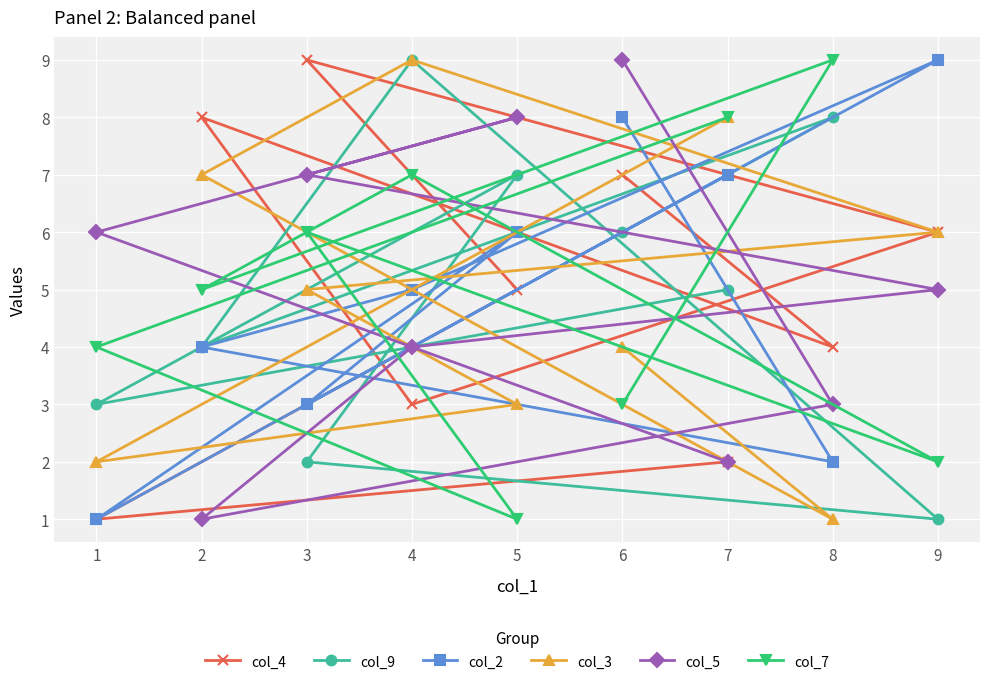

Is it true that col_5 equals 7 at 4?

False